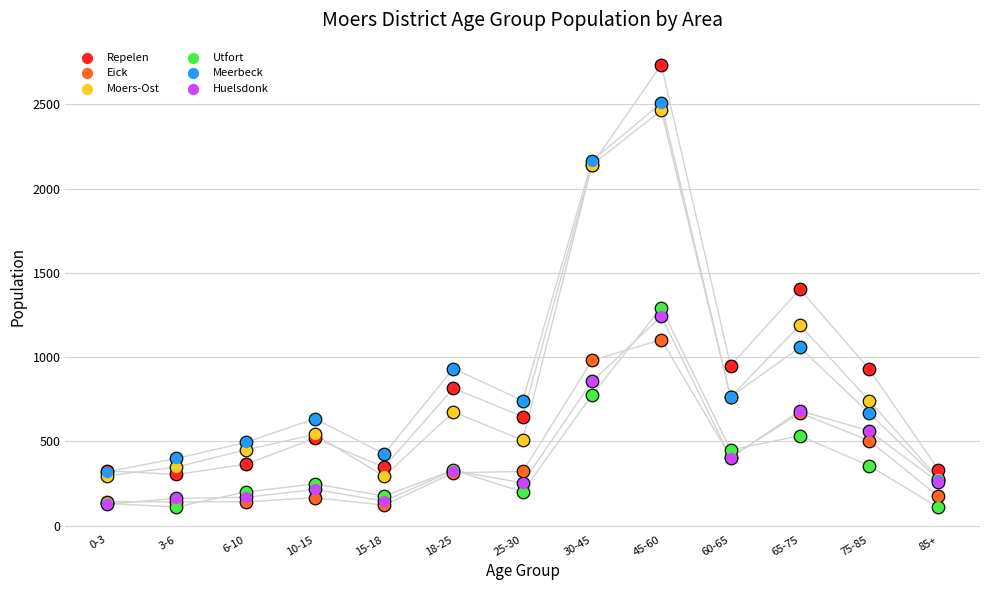

At how many categories does at least one series exceed 2321?

1